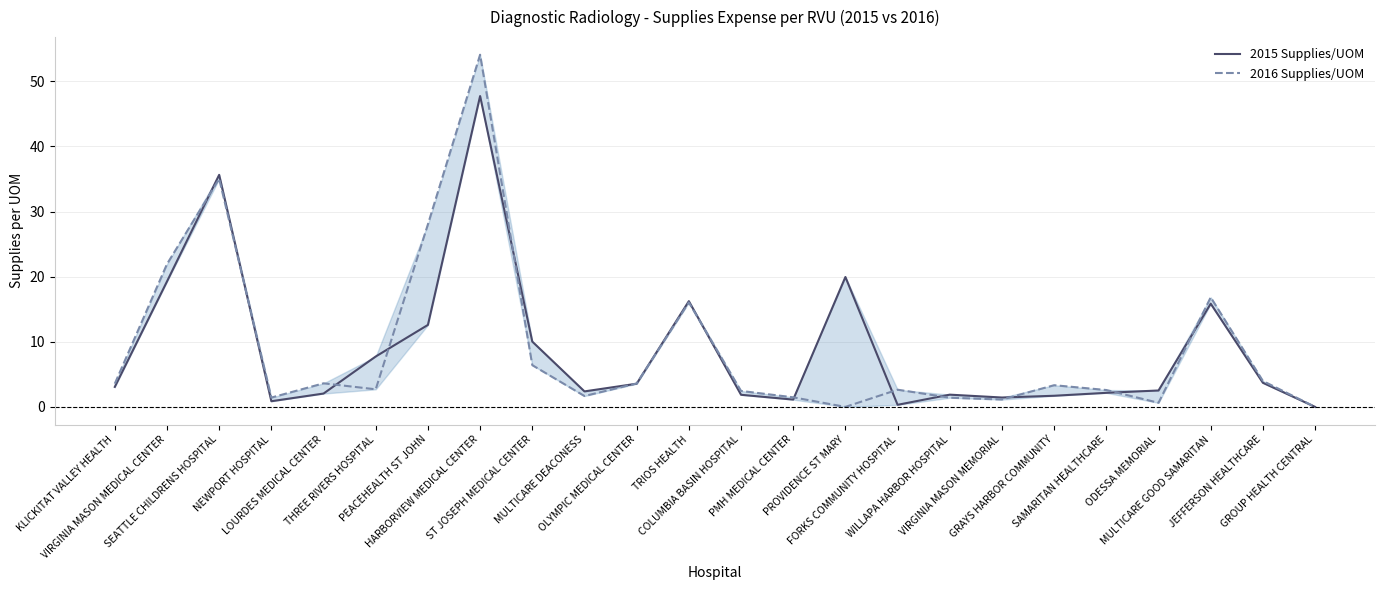

What is the difference between the second highest and minimum values in the 2016 Supplies/UOM series?

35.0